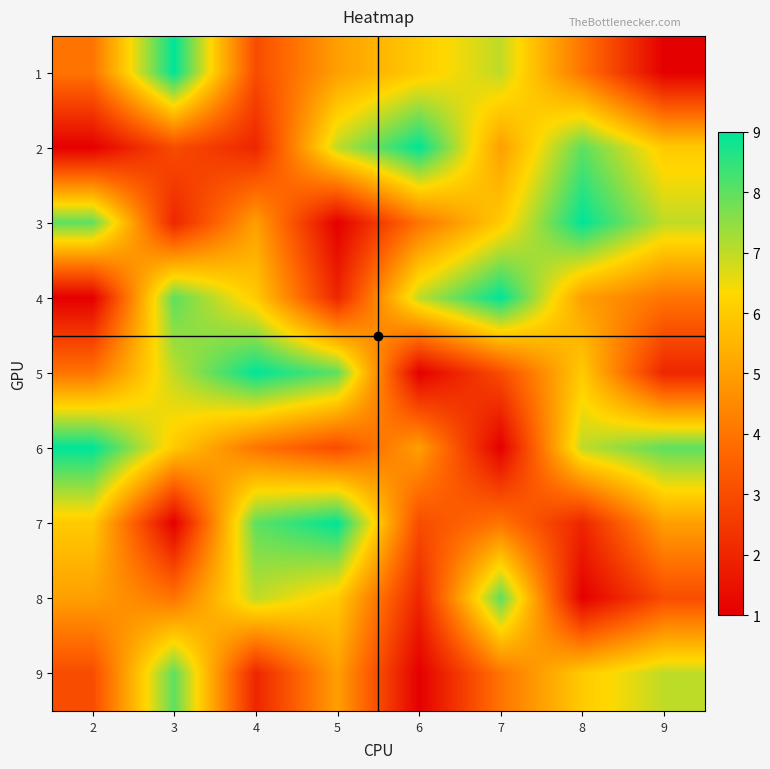

At which label is 6 closest to 5?

6